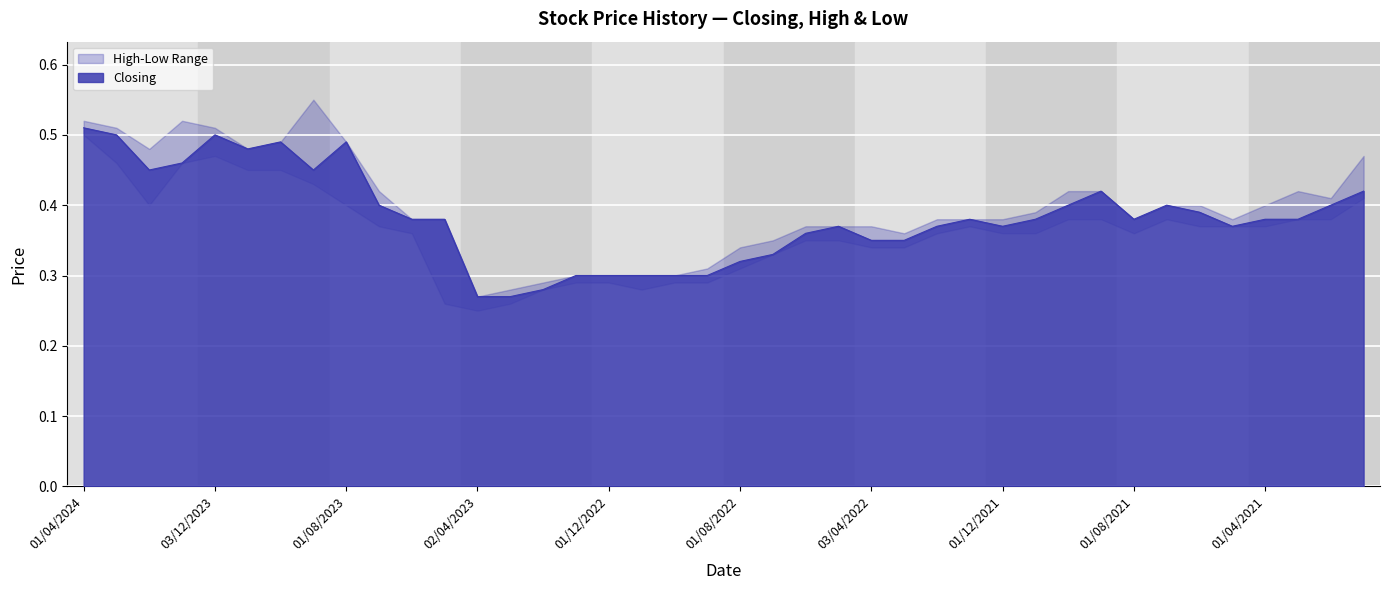

True or false: High and Low cross at least once.

False